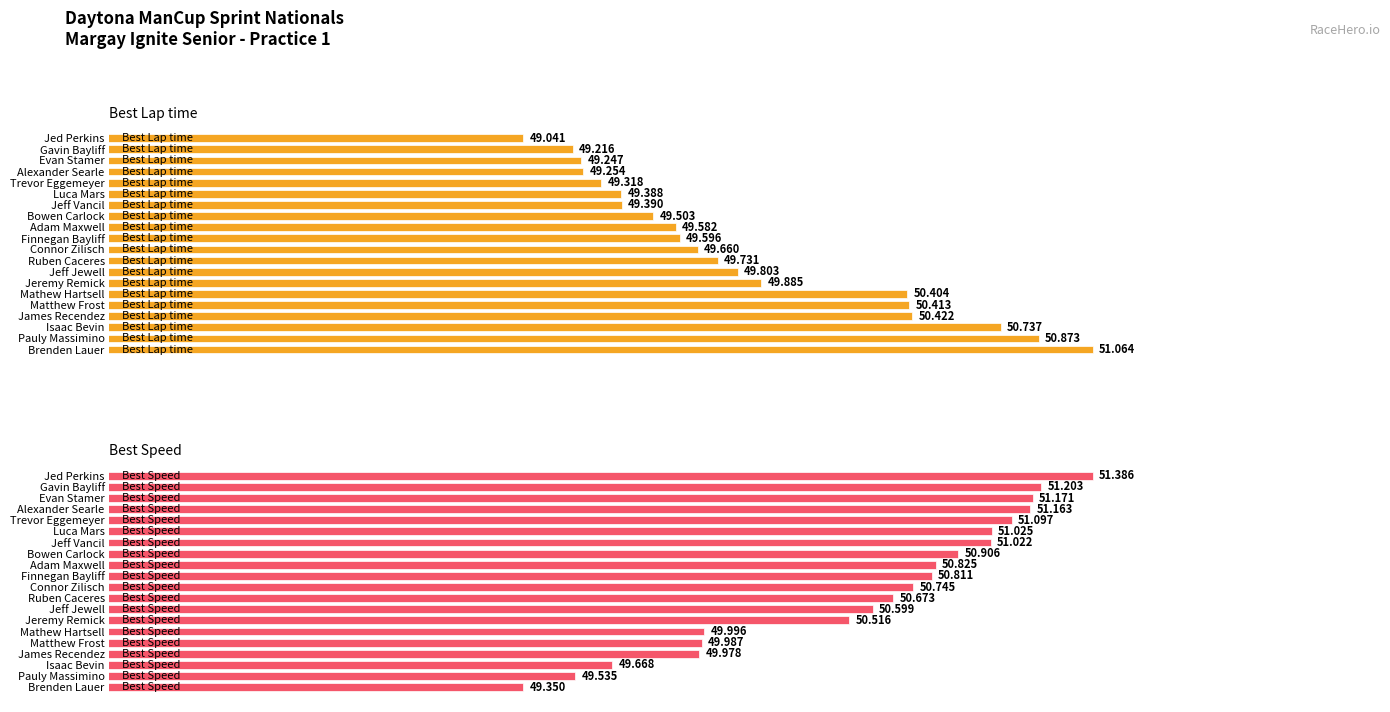

How many groups of bars are there?

20